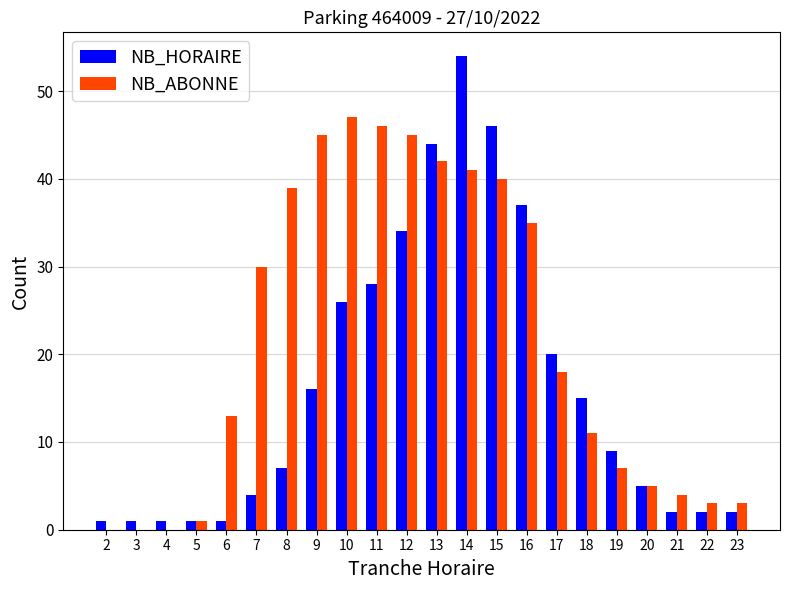

Which series has the largest total across all categories?

NB_ABONNE